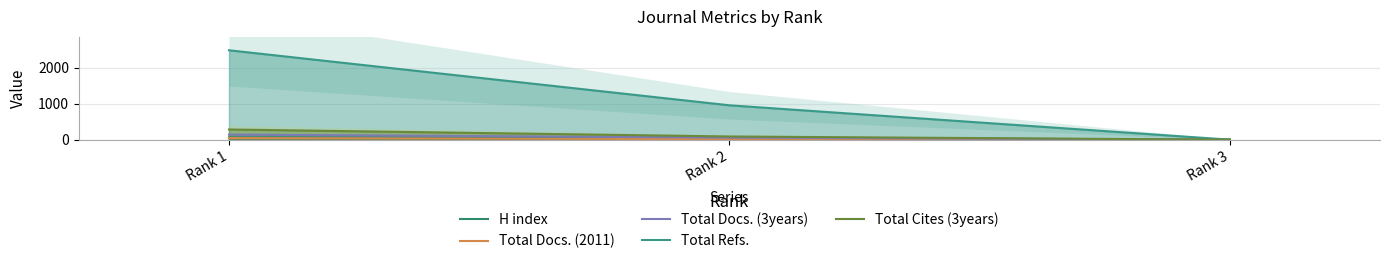

Which category has the lowest value across all series?

Rank 3